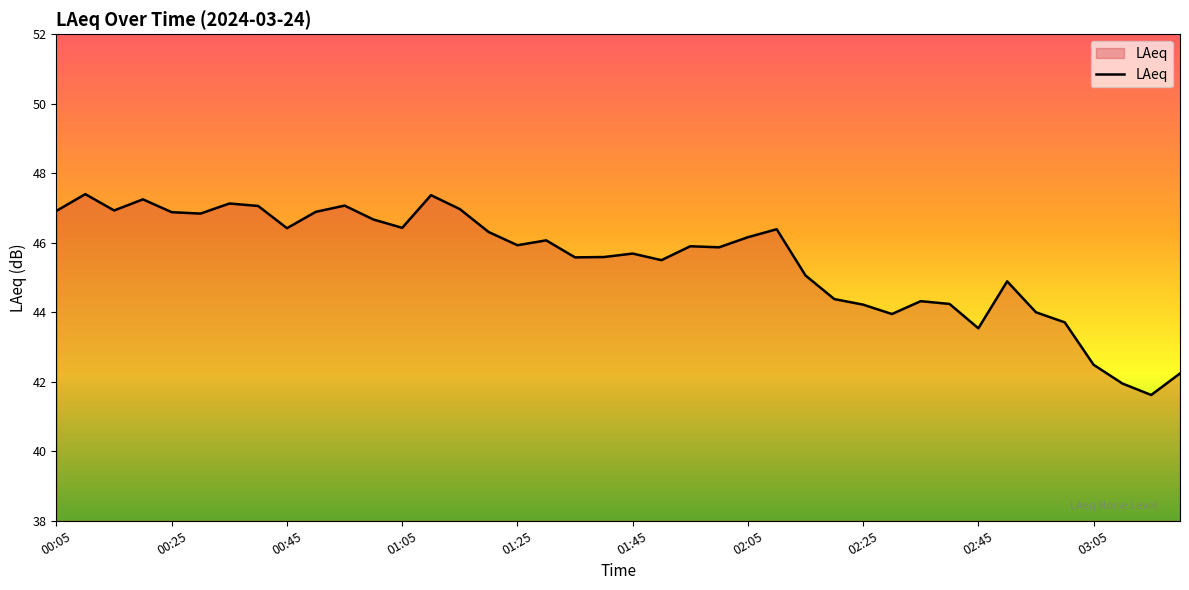

What is the smallest value displayed?

41.6